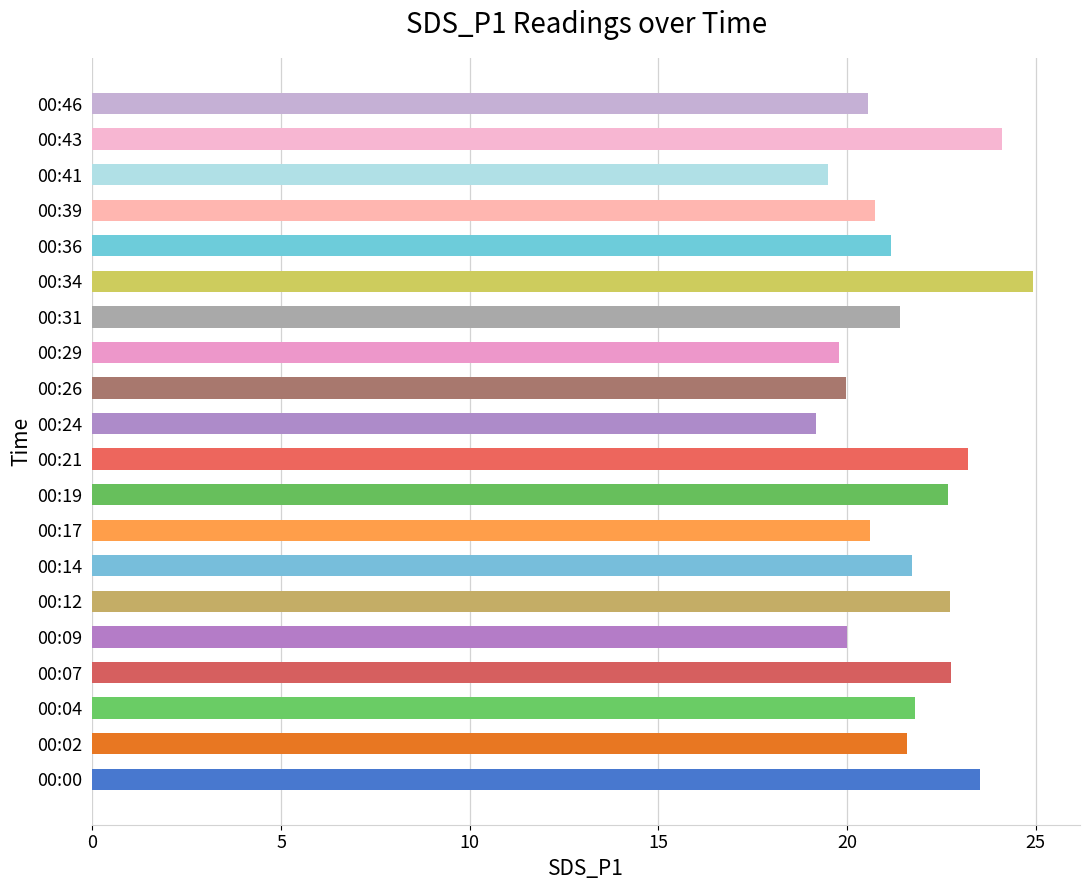

At which category does the chart reach its peak across all series?

00:34